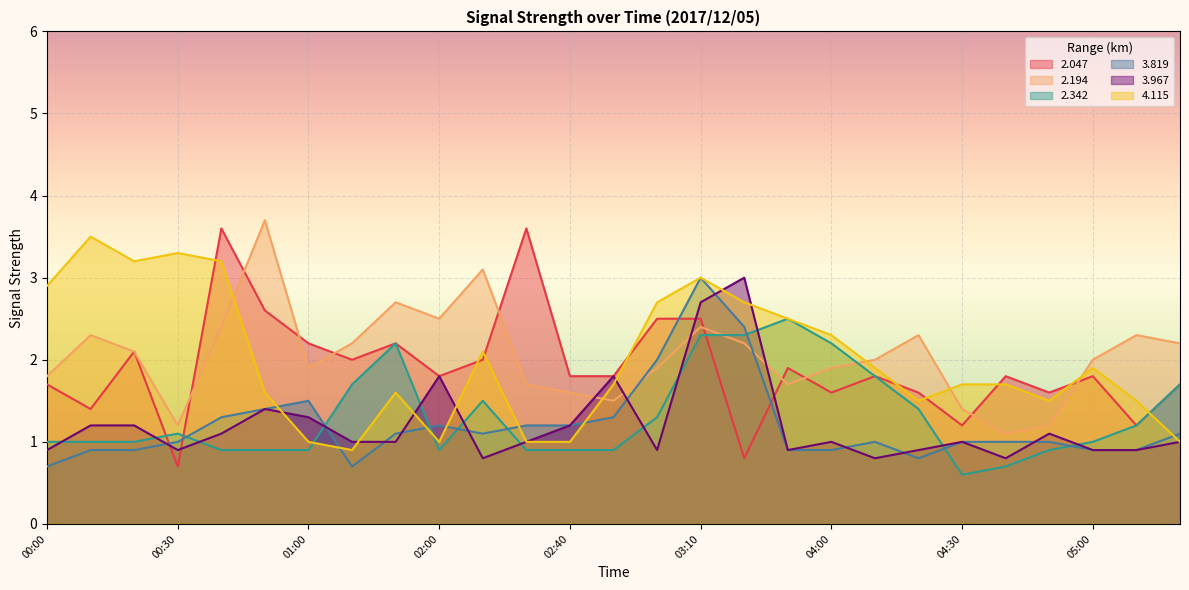

What are all the series names shown in the legend?

2.047, 2.194, 2.342, 3.819, 3.967, 4.115